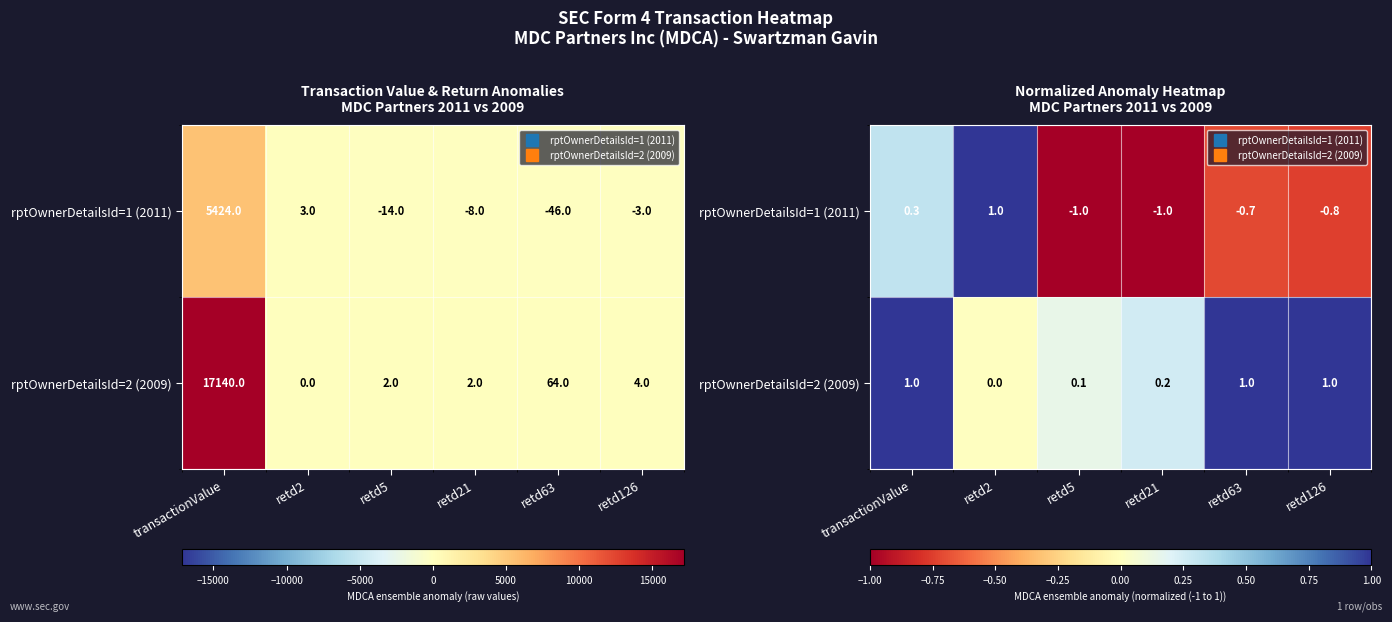

What is the spread (max minus min) of values at transactionValue?

0.7